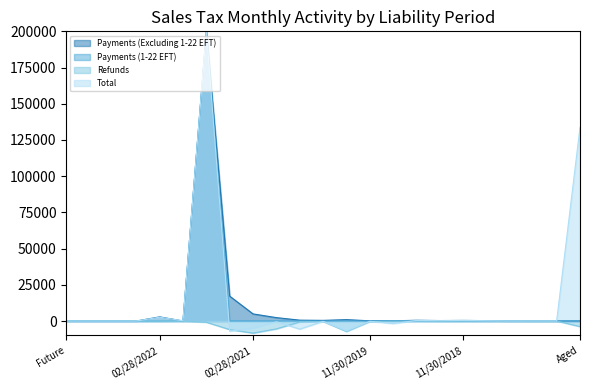

What is the label of the 4th point from the left?

08/31/2022